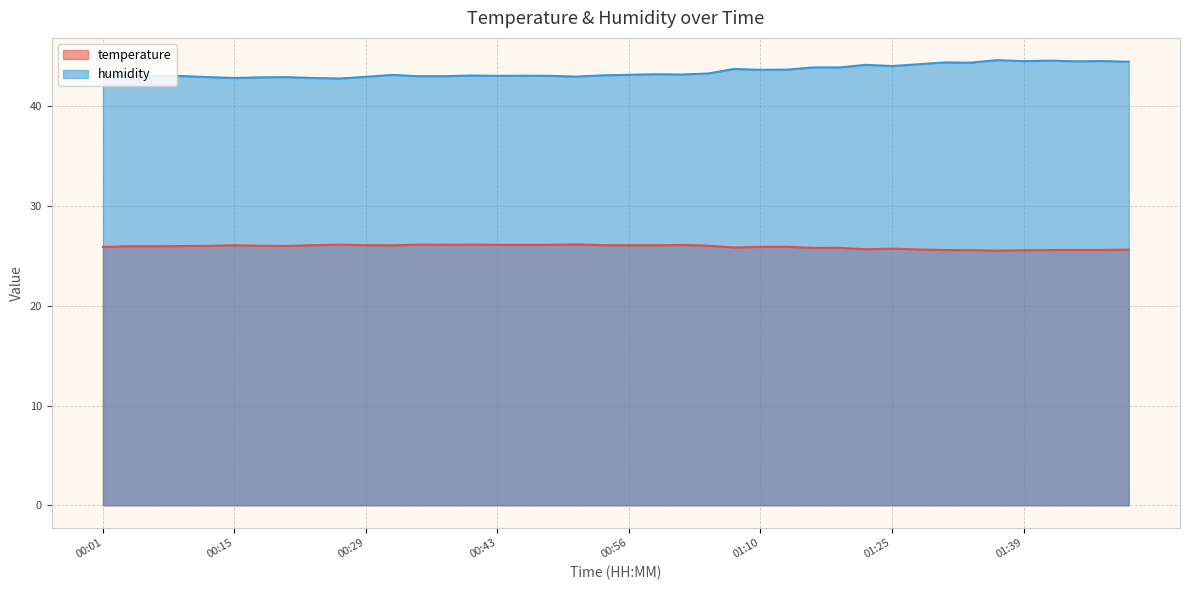

Which series changed the most between 00:04 and 01:44?

humidity